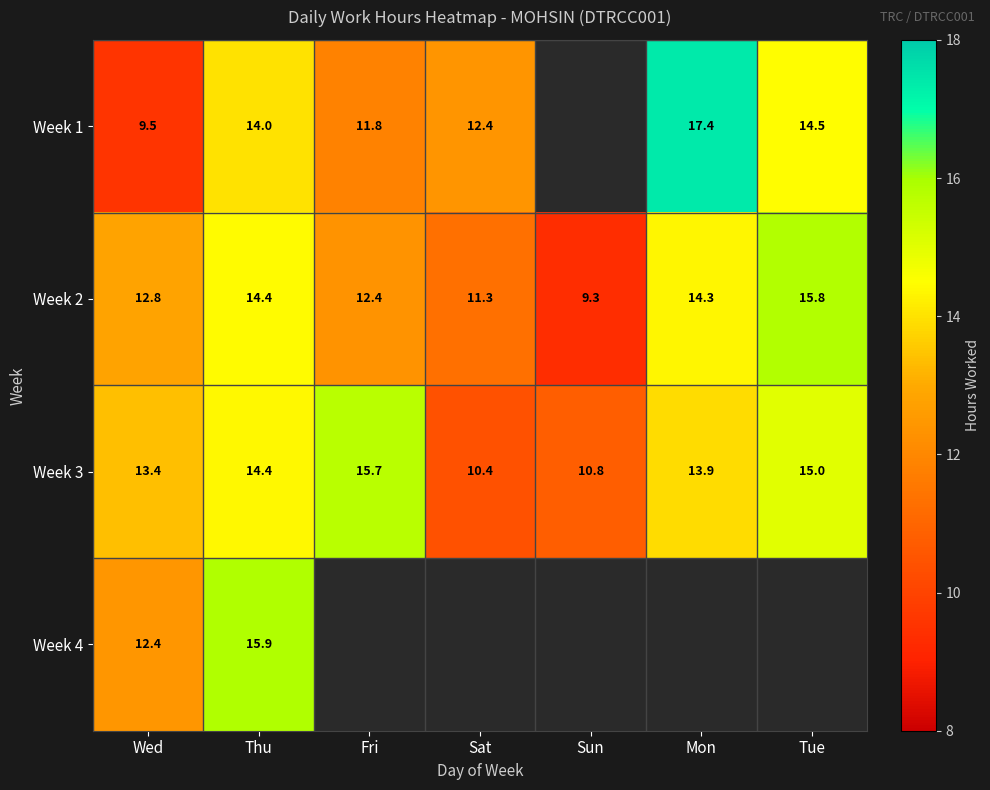

The value of Week 2 at Mon is 14.3. True or false?

True